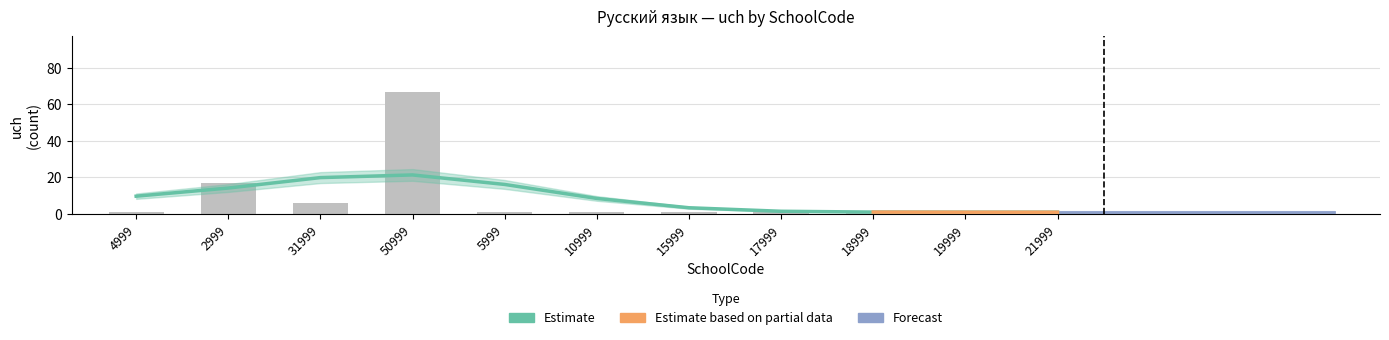

What is the average value?

9